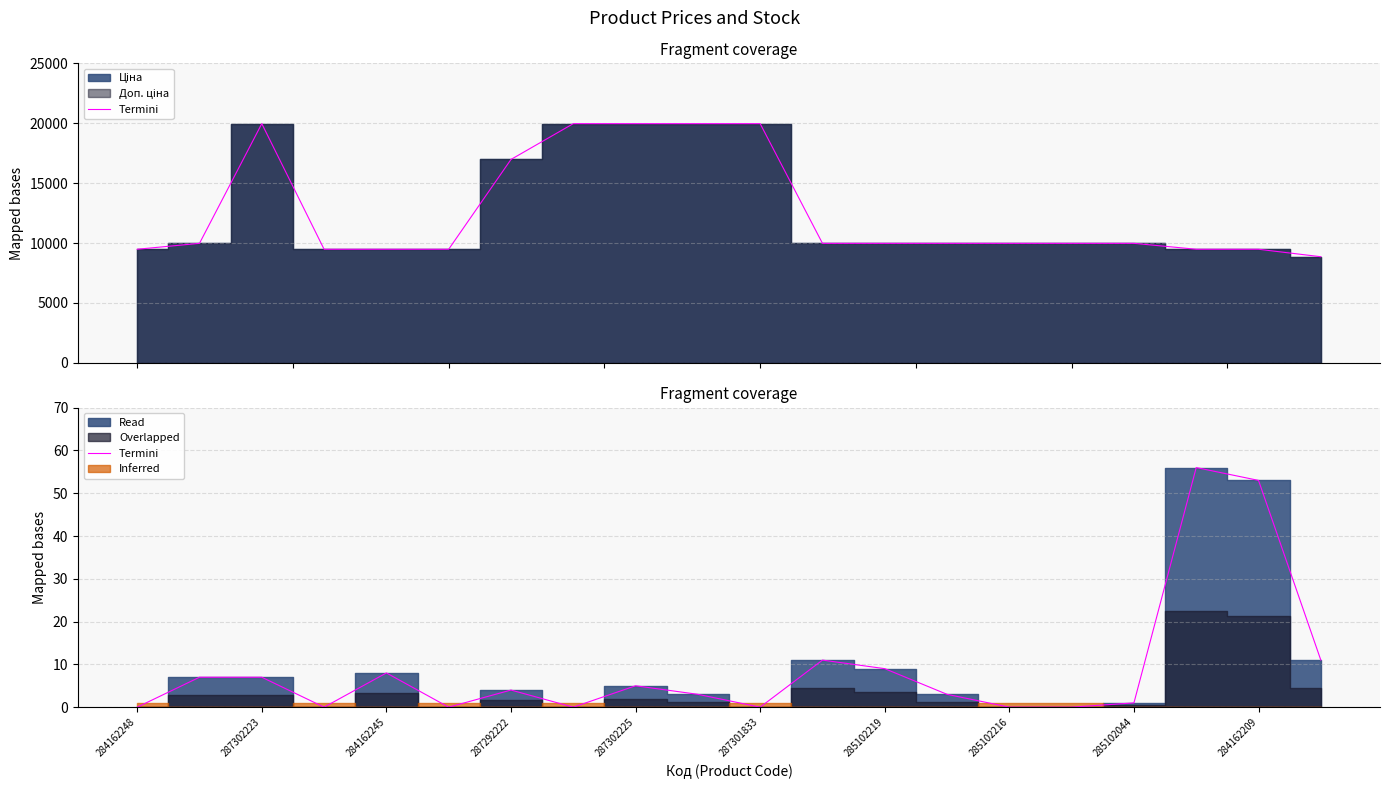

What is the sum of the values at 11 and 14?

11